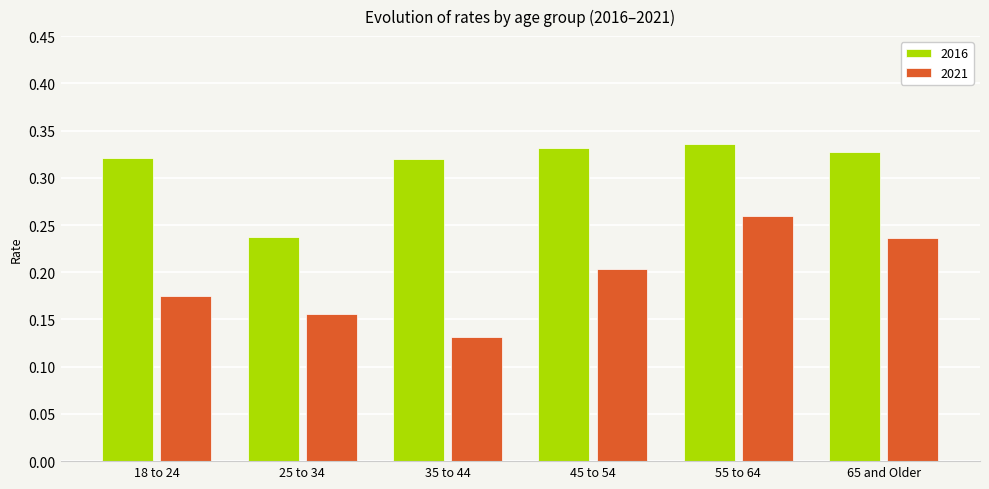

Which series changed the most between 25 to 34 and 45 to 54?

2016